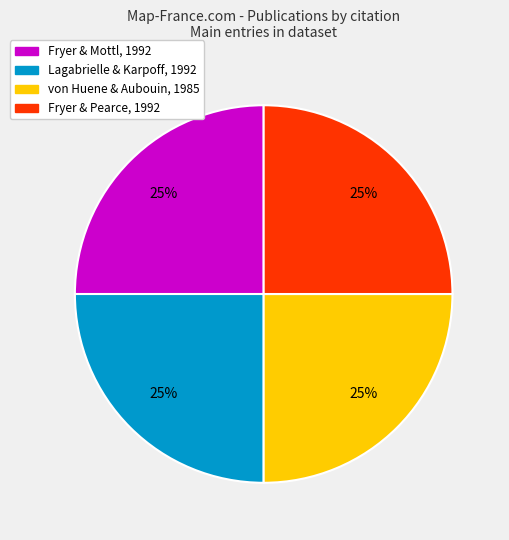

The von Huene & Aubouin, 1985 slice represents 25% of the pie. True or false?

True